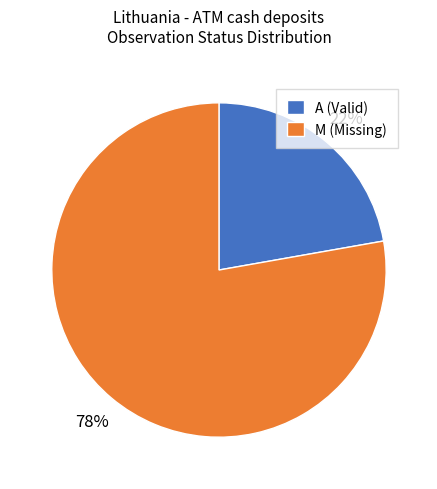

Between A (Valid) and M (Missing), which is larger?

M (Missing)